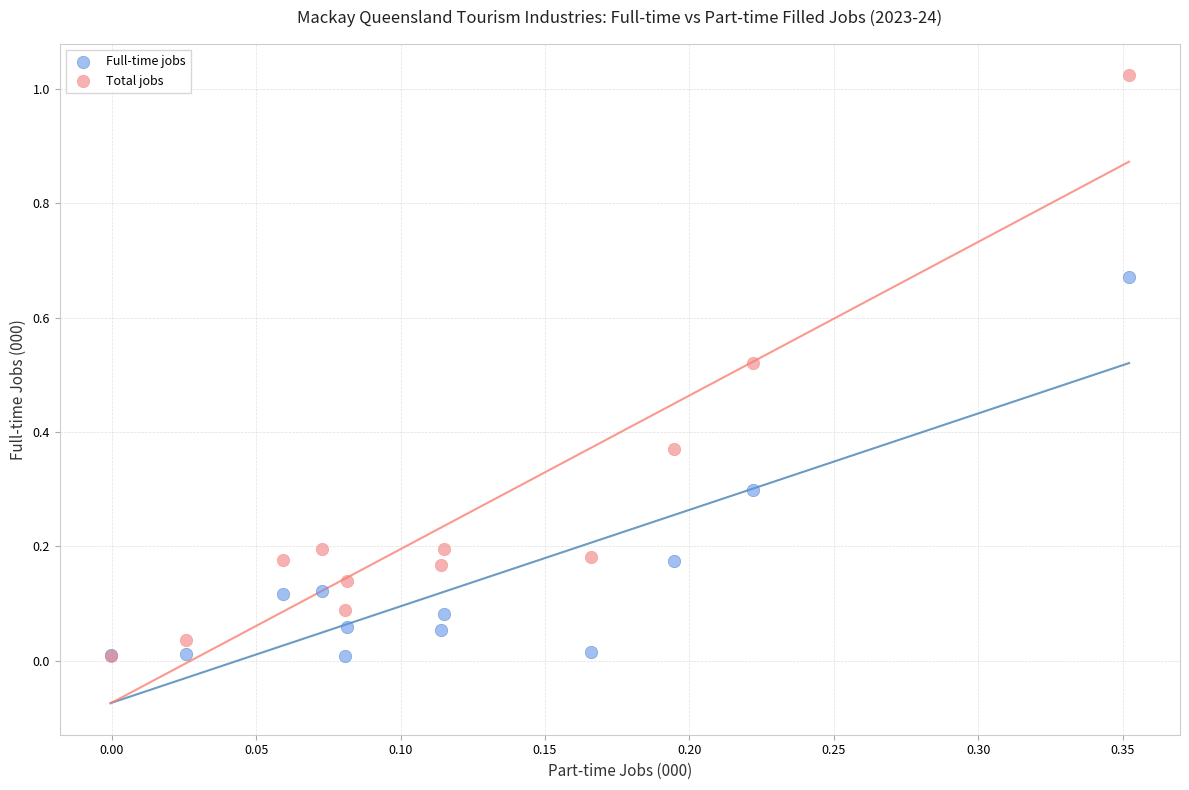

Which series has the largest Y range (max minus min)?

Total jobs